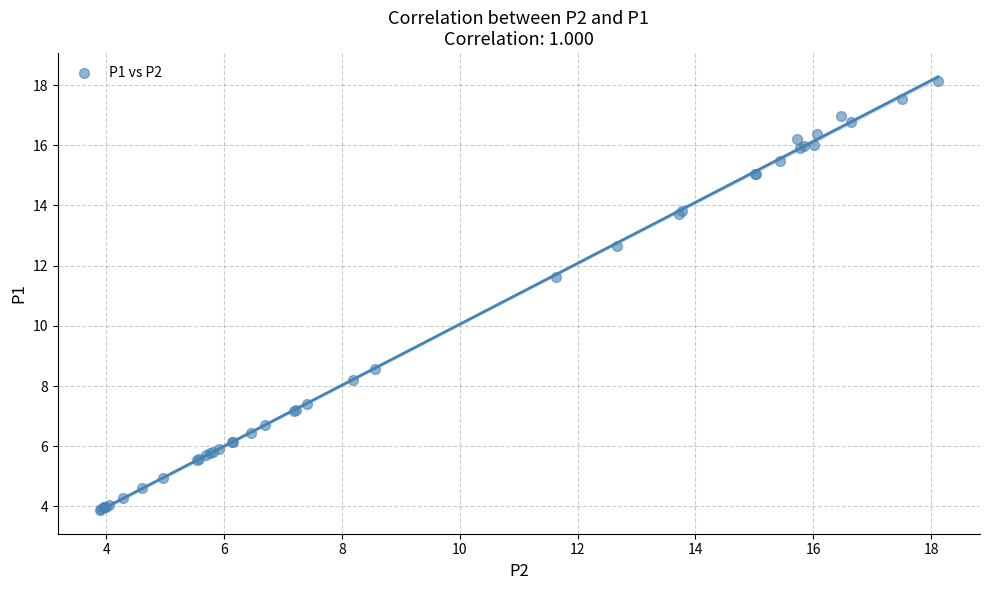

What Y value in the scatter plot is closest to 11?

11.6